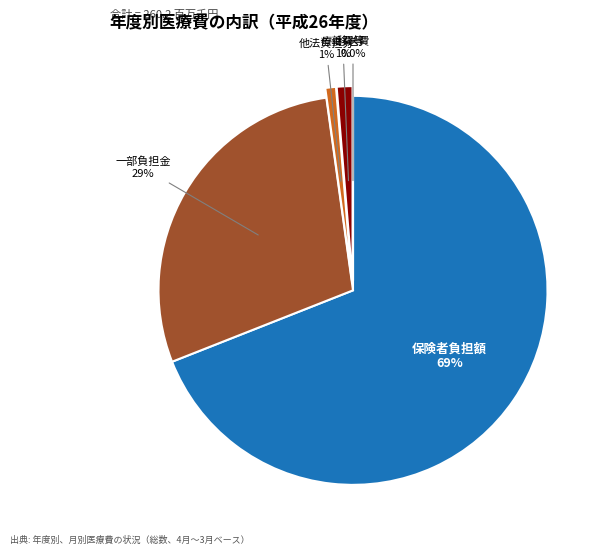

Which has a higher value, 一部負担金 or 療養費等?

一部負担金